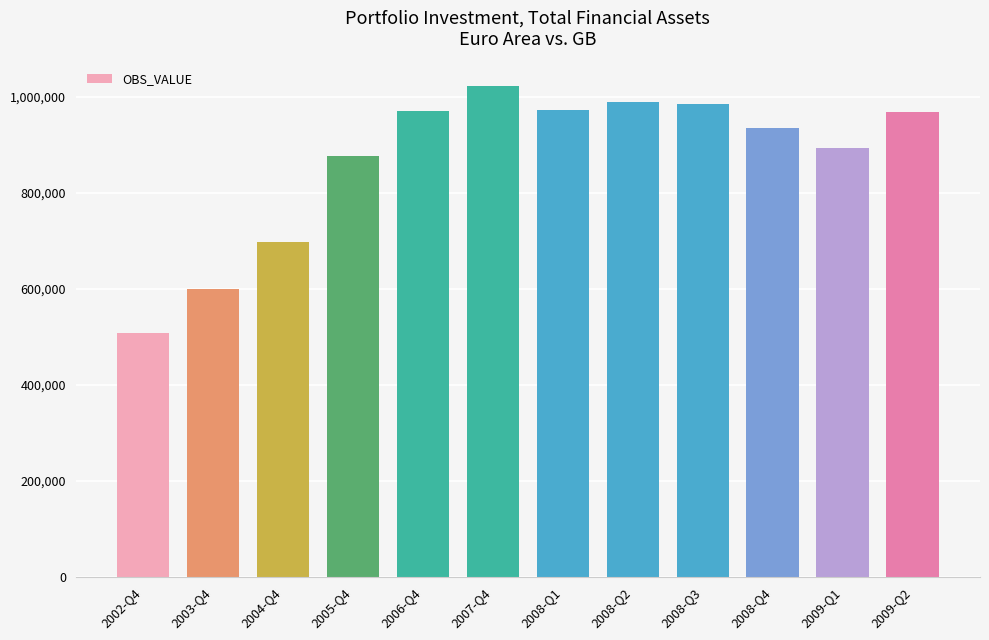

What is the label of the 3rd bar from the left?

2004-Q4